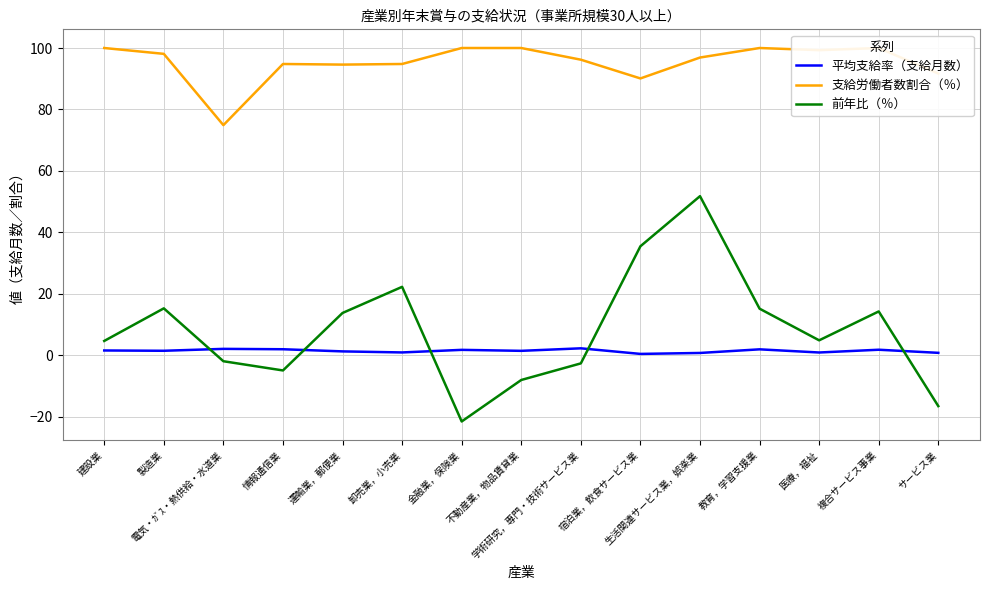

Which series has the largest total across all categories?

支給労働者数割合（％）